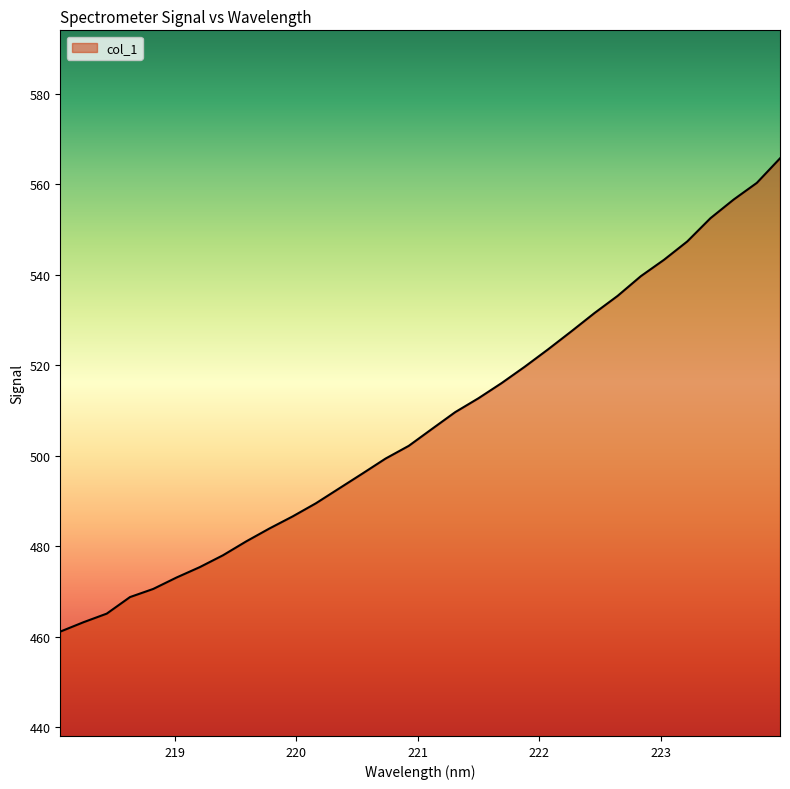

What is the smallest value displayed?

461.2